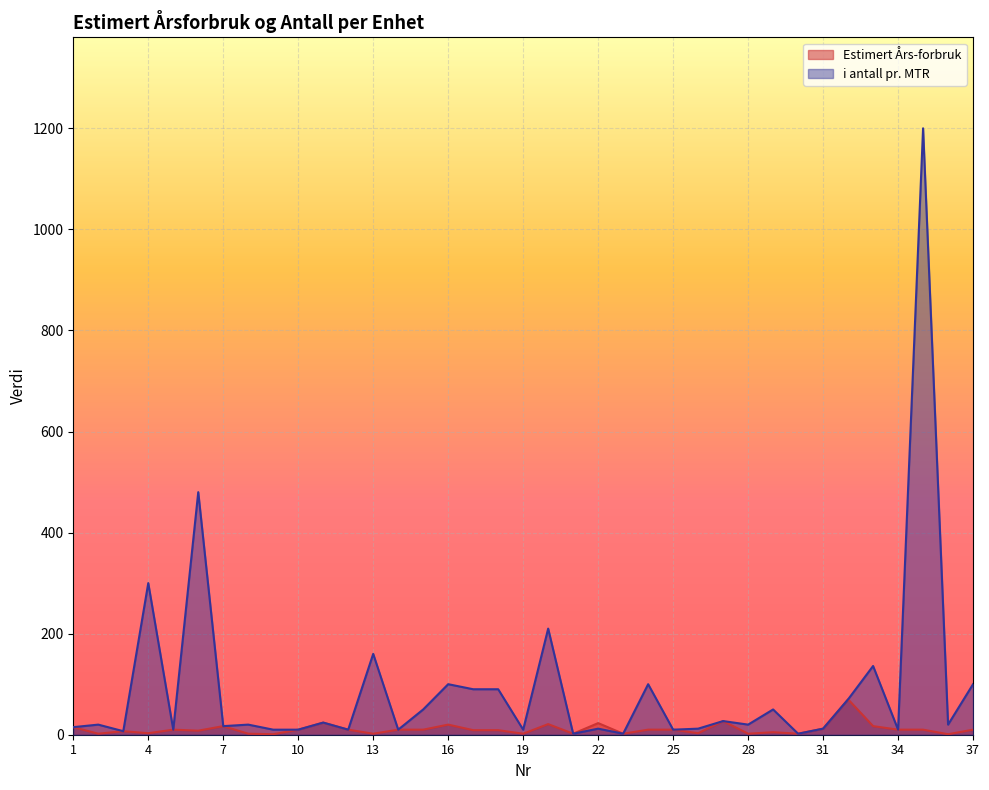

True or false: i antall pr. MTR has more than 0 points higher than both neighbors.

True